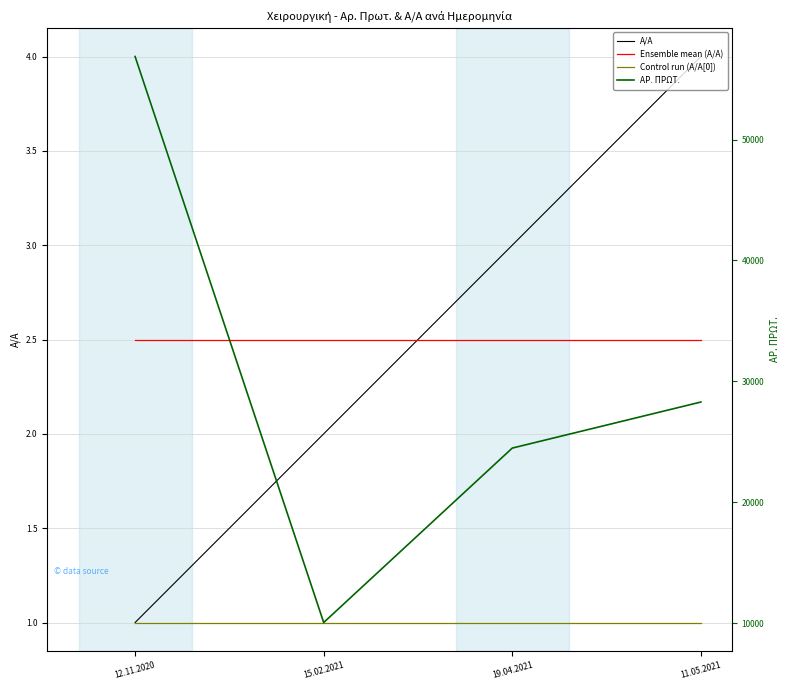

What is the sum of the ΑΡ. ΠΡΩΤ. values at 12.11.2020 and 19.04.2021?

81356.0